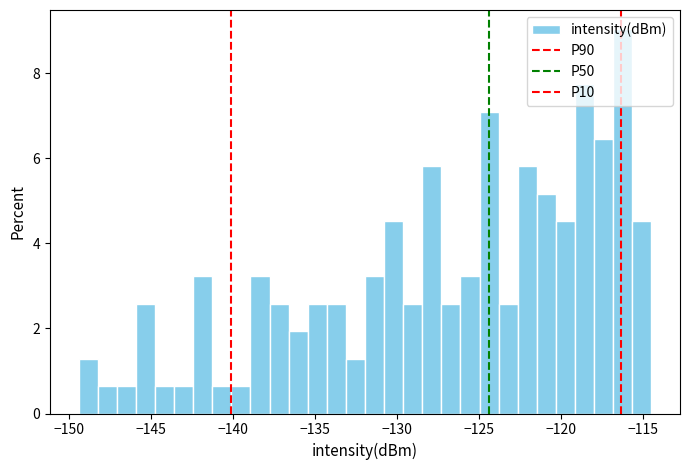

Read against the x-axis, roughly where is the centre of the tallest bar?

-116.0